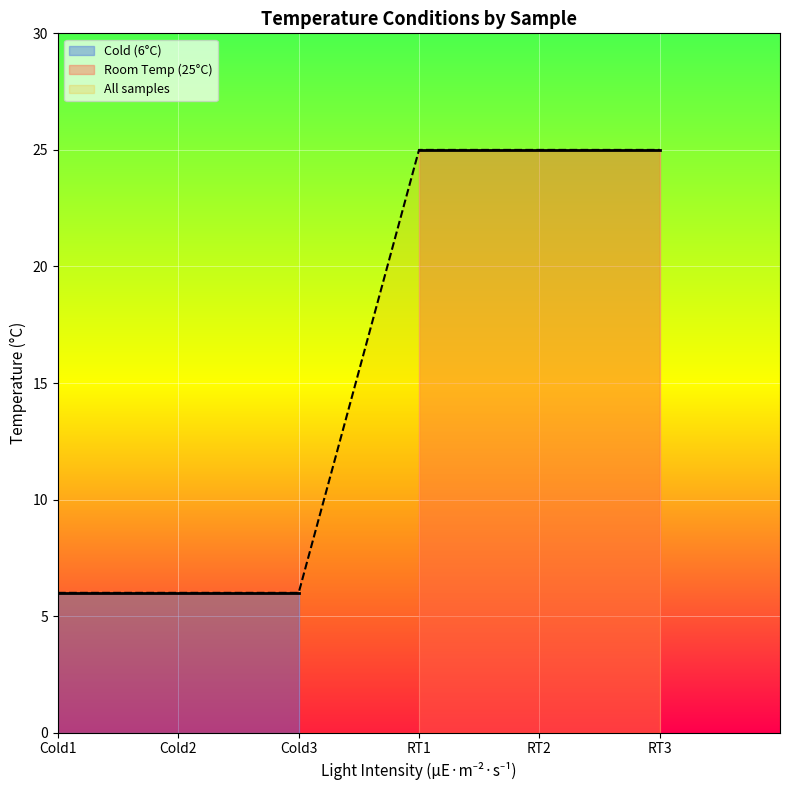

The Room Temp (25°C) series shows 6 at Cold3. True or false?

False